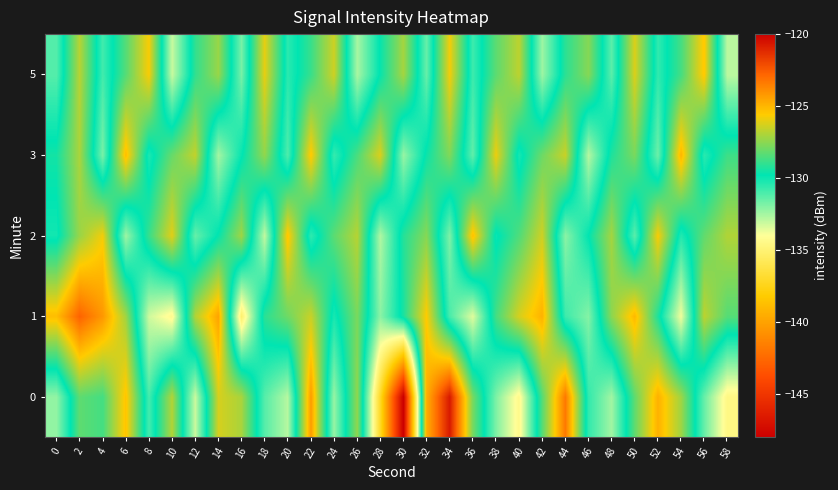

List the series in order of their peak value, lowest first.

5, 2, 3, 1, 0